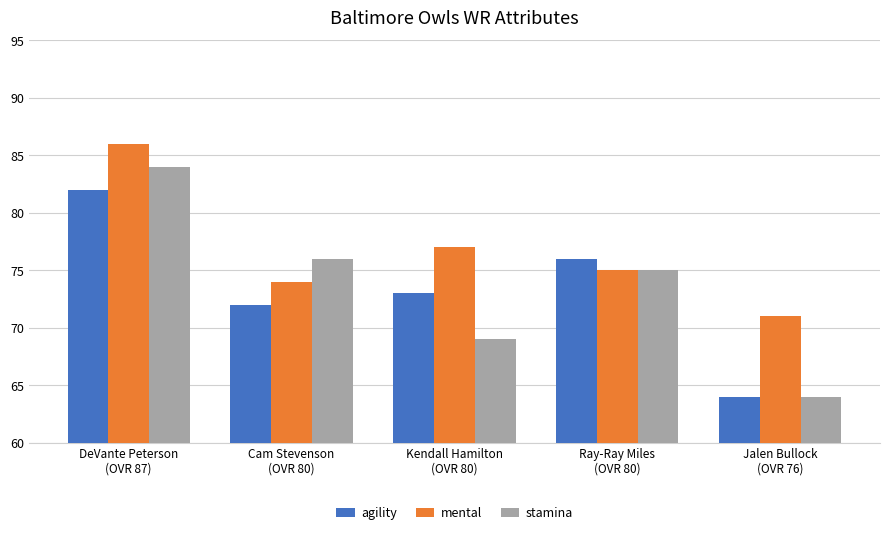

At which category is the sum across all series the highest?

DeVante Peterson
(OVR 87)